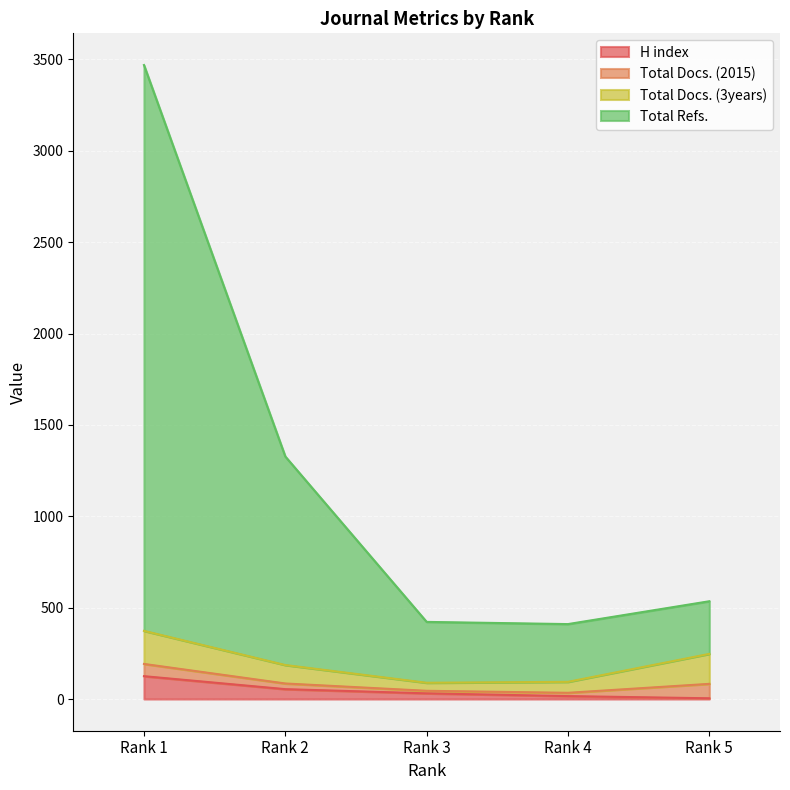

Where does the Total Refs. series first go above 535?

Rank 1